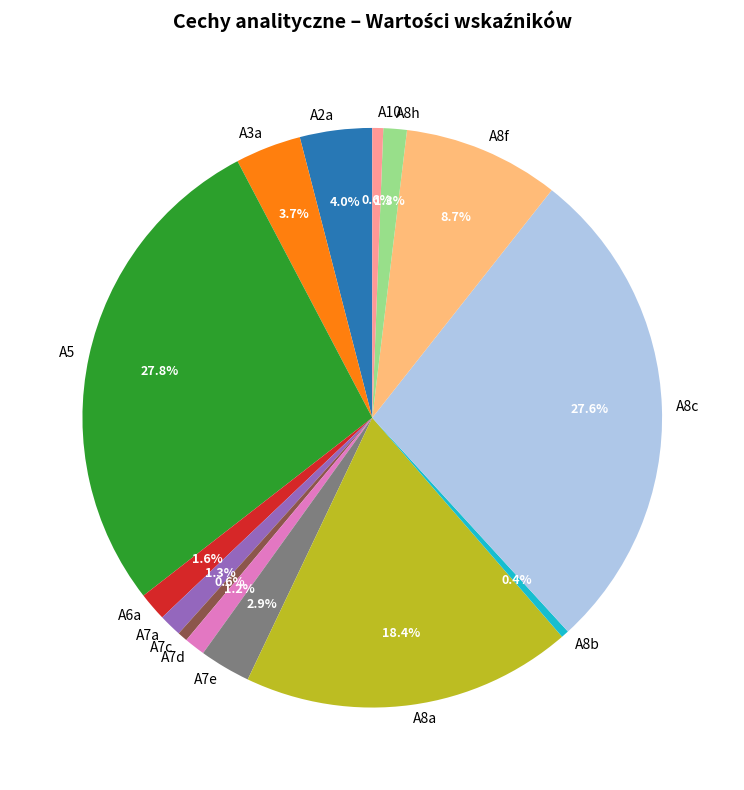

To the nearest percent, what is the combined percentage of A7e and A3a?

7%